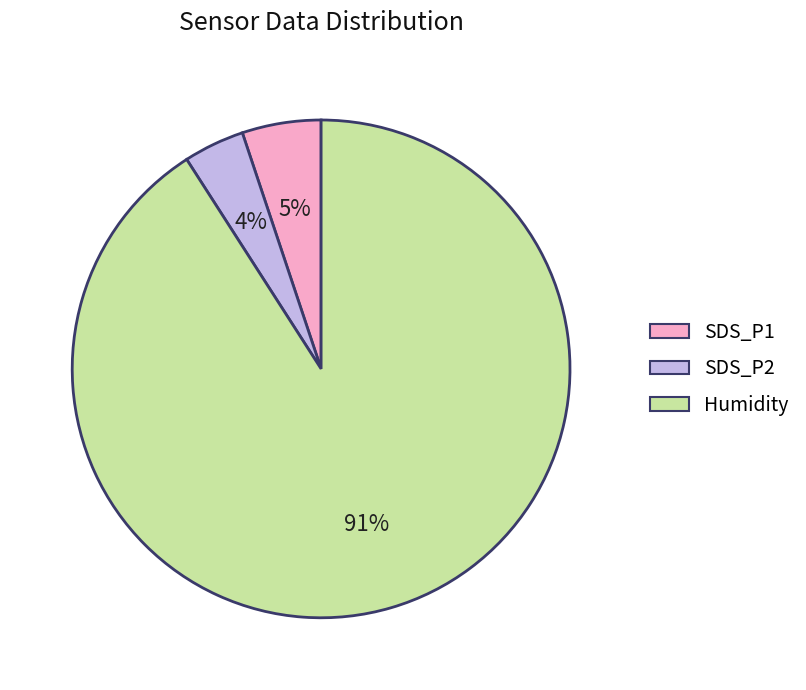

To the nearest percent, what percentage of the pie is SDS_P2?

4%